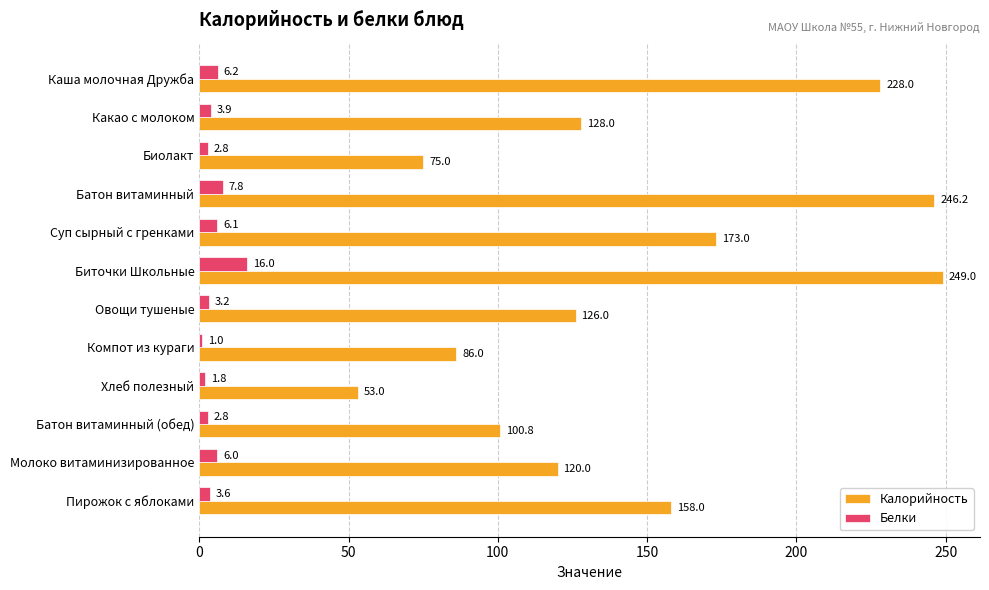

What are all the series names shown in the legend?

Калорийность, Белки